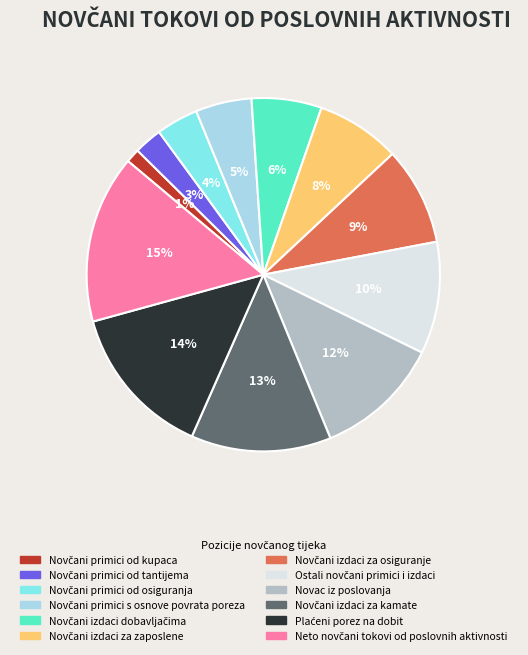

How many slices are in this pie chart?

12